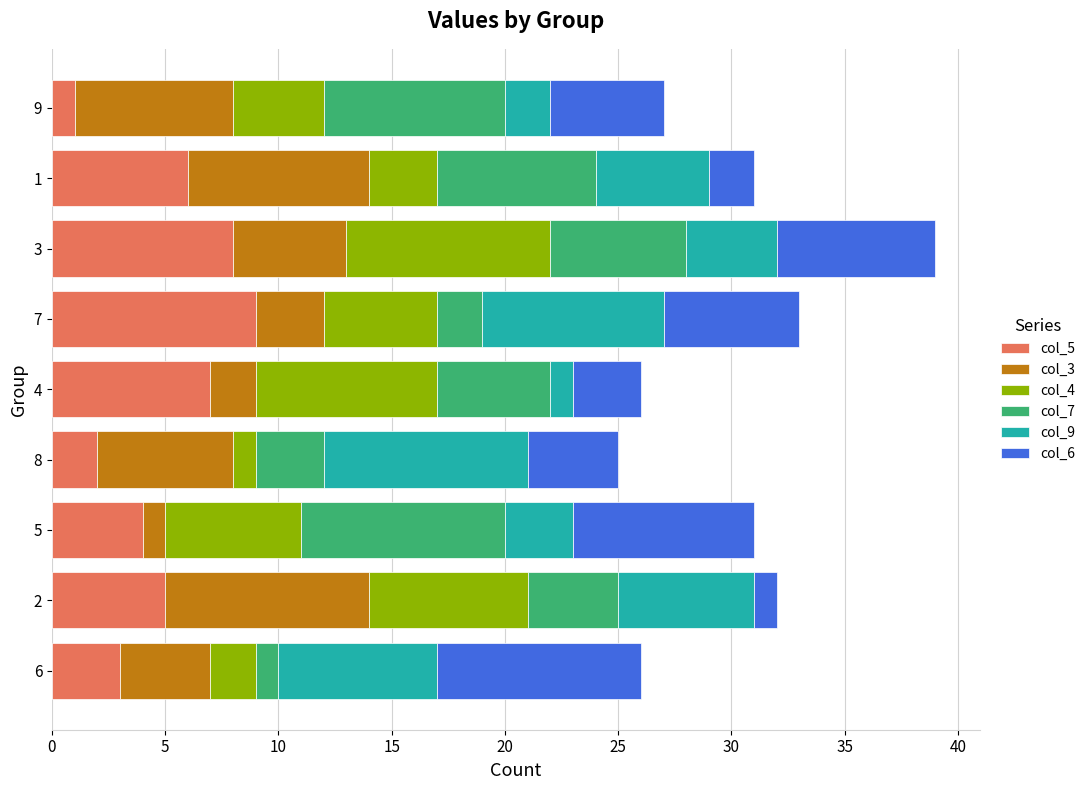

At which category is the sum across all series the highest?

3